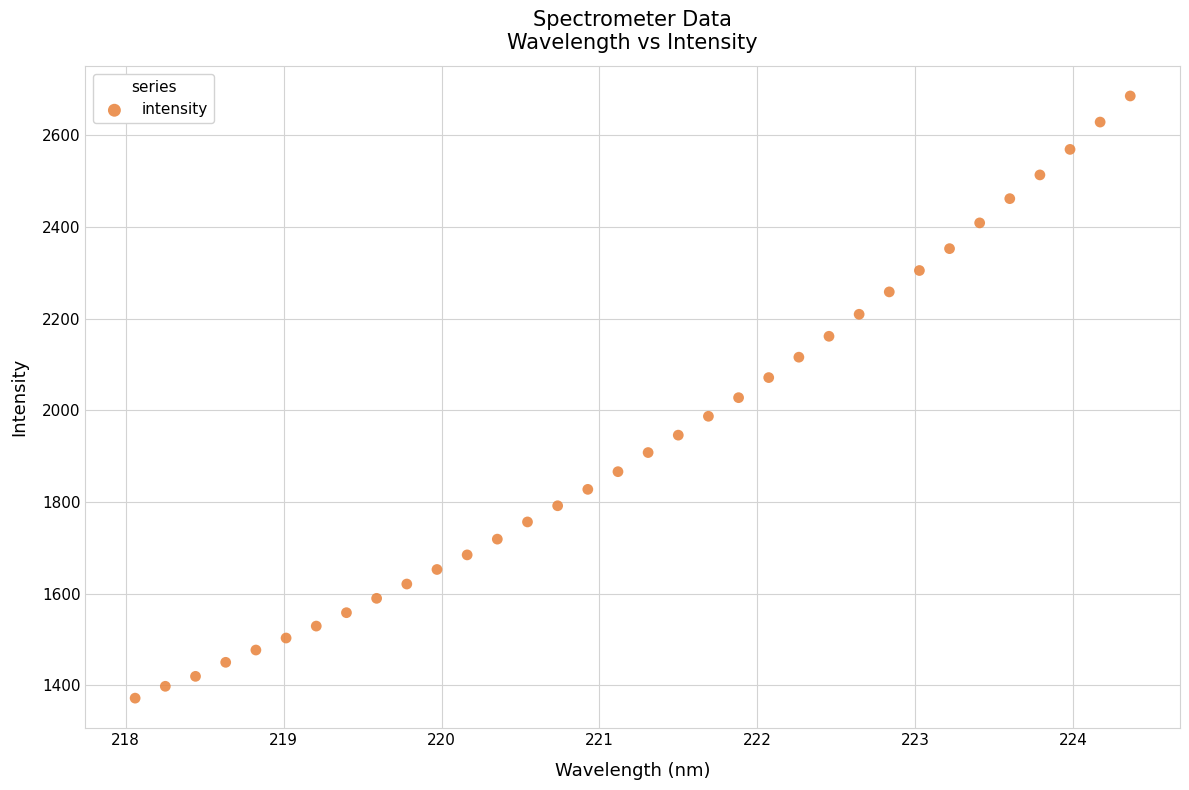

What is the range of Y values (max minus min)?

1313.6